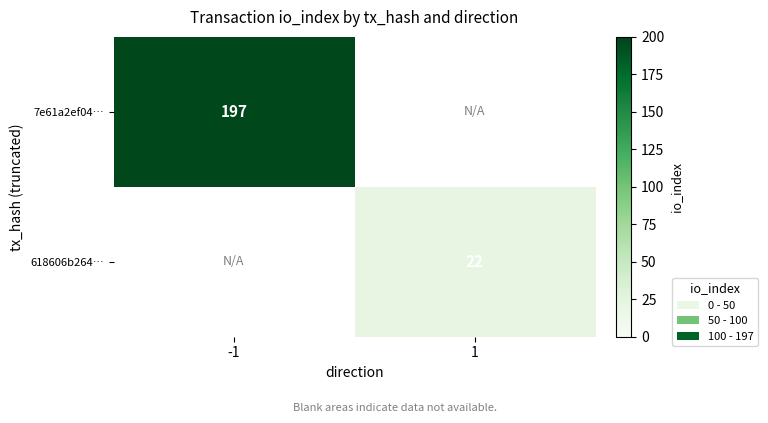

Is it true that 618606b264… equals 8 at 1?

False